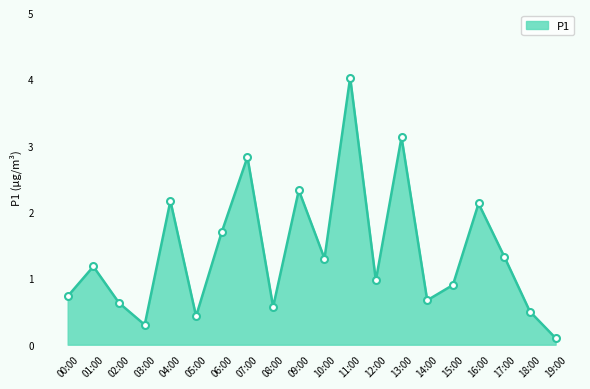

What position from the right is 07:00?

13